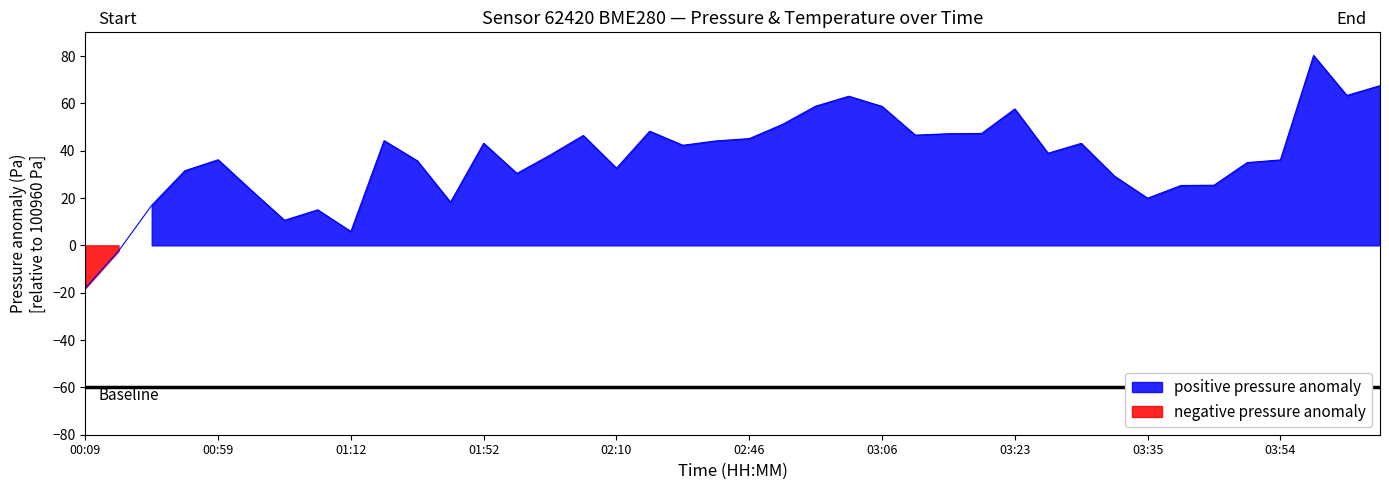

What is the minimum value shown in the chart?

-18.1